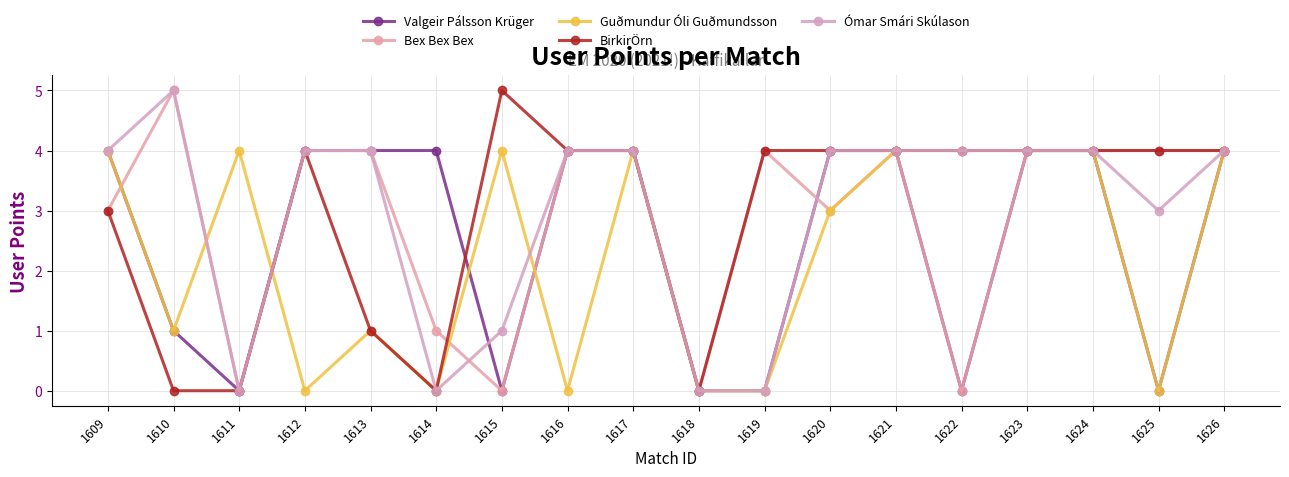

List the series in order of their peak value, lowest first.

Valgeir Pálsson Krüger, Guðmundur Óli Guðmundsson, Bex Bex Bex, BirkirÖrn, Ómar Smári Skúlason